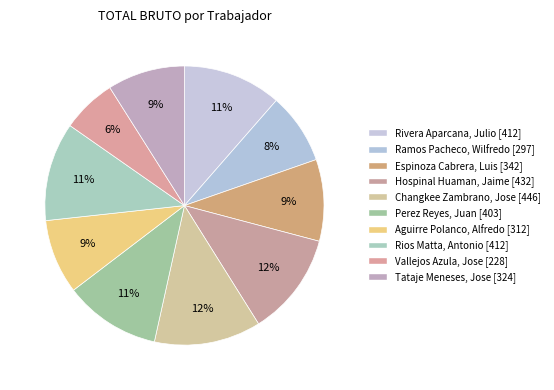

To the nearest percent, what is the average slice percentage?

10%